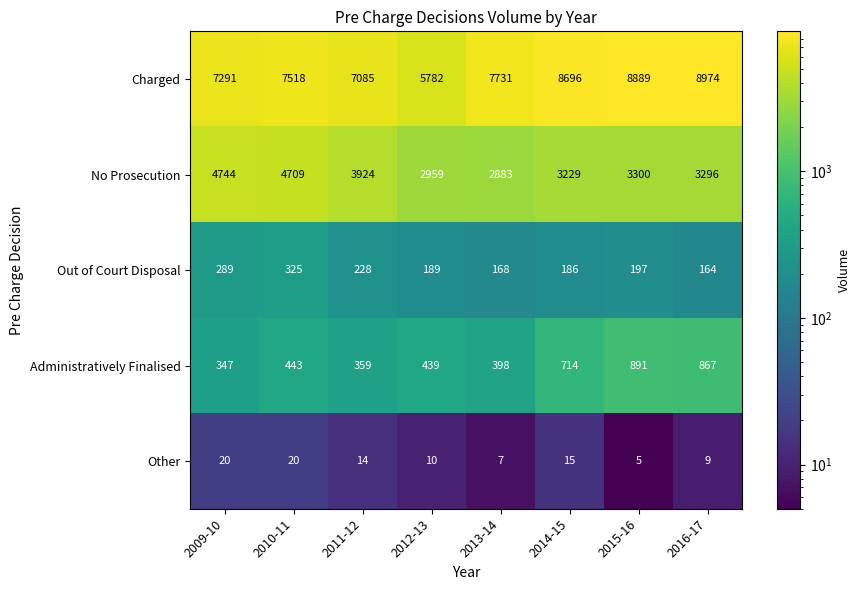

What is the total value across all series at 2016-17?

13310